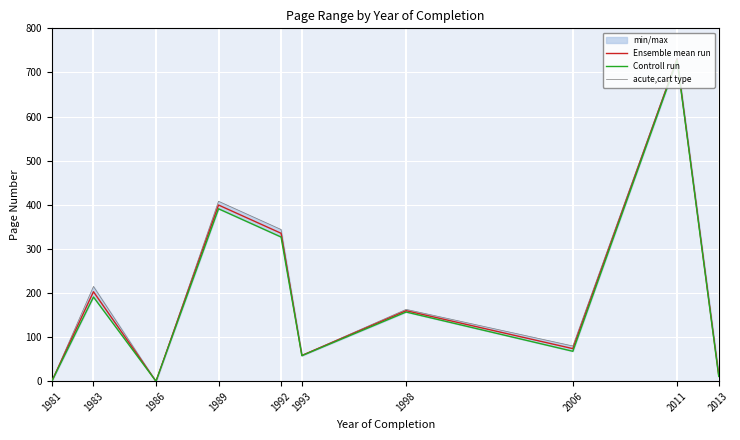

How many data points in acute,cart type are less than 163?

5